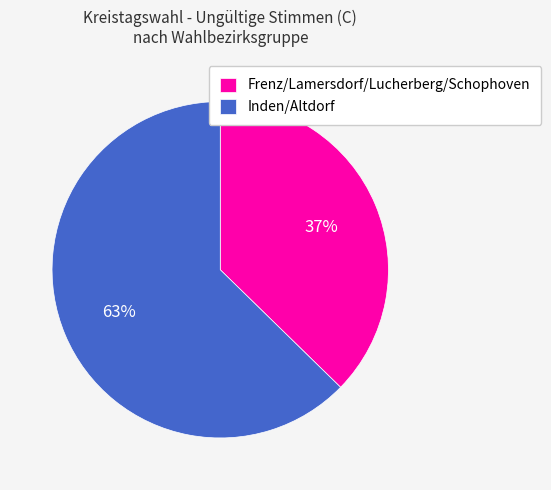

Is the sum of Inden/Altdorf and Frenz/Lamersdorf/Lucherberg/Schophoven greater than half?

Yes